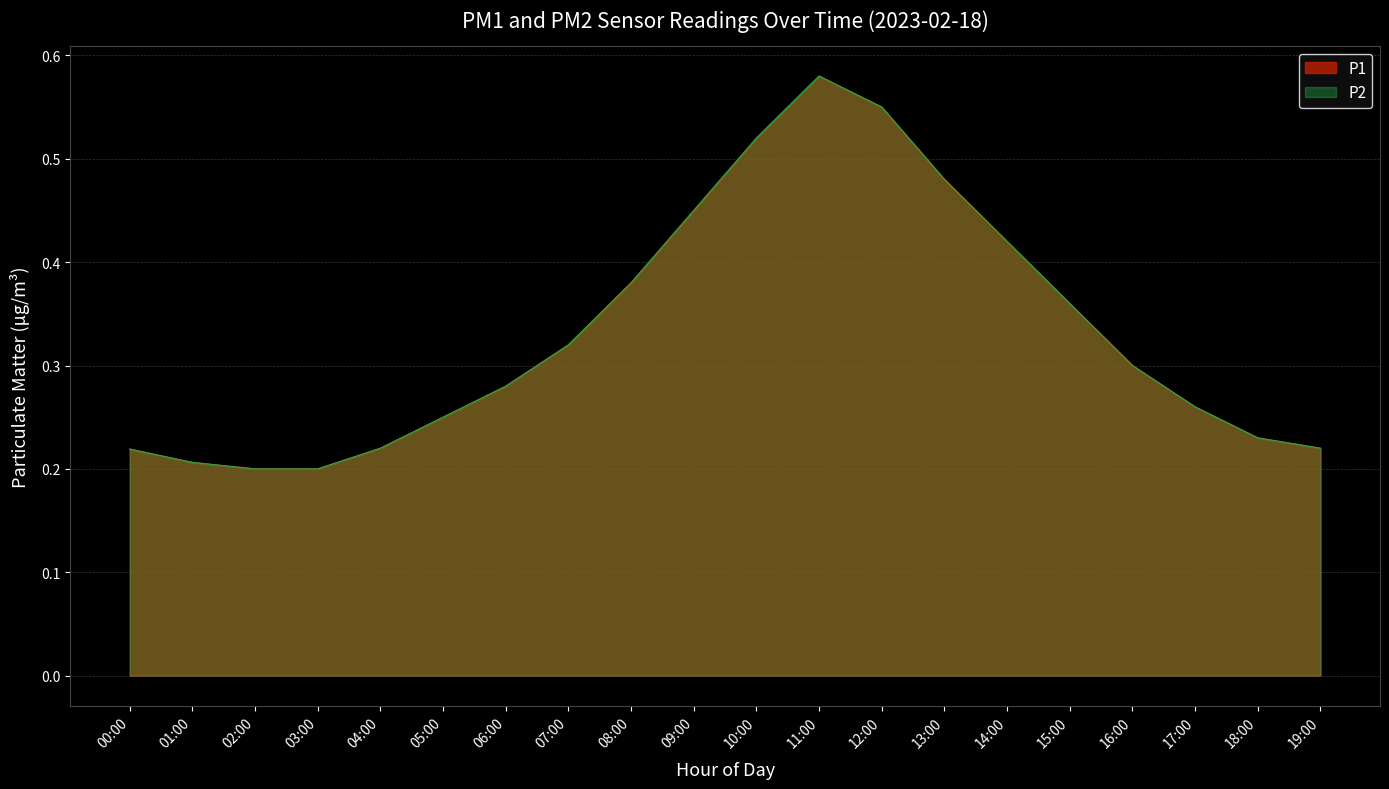

What is the label of the 16th point from the right?

04:00